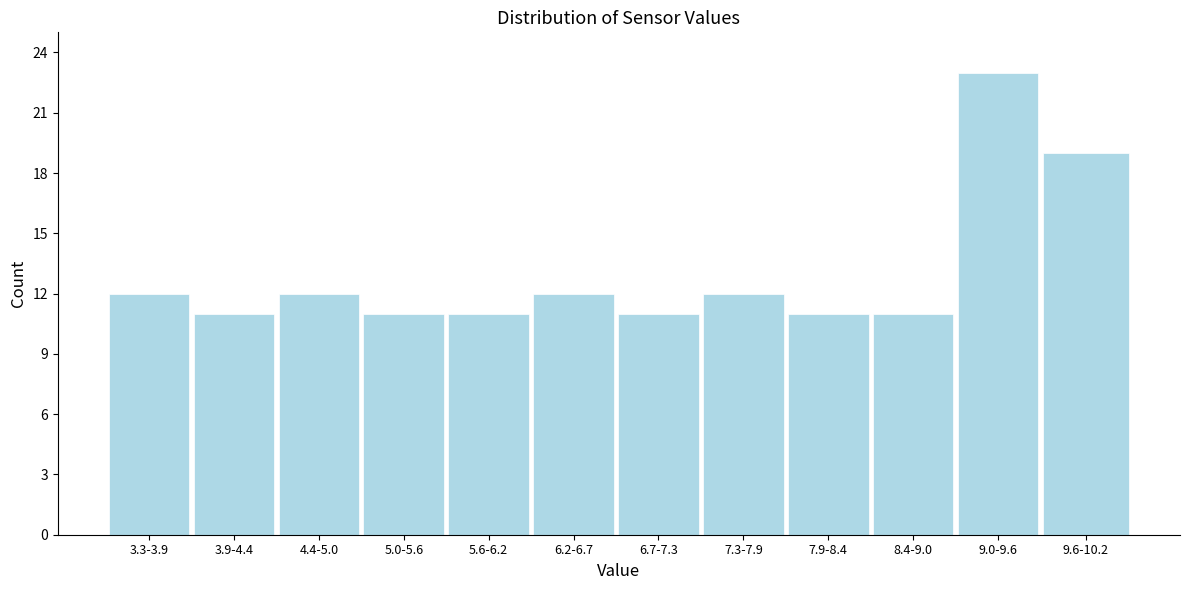

Reading left to right, transcribe all the data shown in this chart.

3.3-3.9=12	3.9-4.4=11	4.4-5.0=12	5.0-5.6=11	5.6-6.2=11	6.2-6.7=12	6.7-7.3=11	7.3-7.9=12	7.9-8.4=11	8.4-9.0=11	9.0-9.6=23	9.6-10.2=19